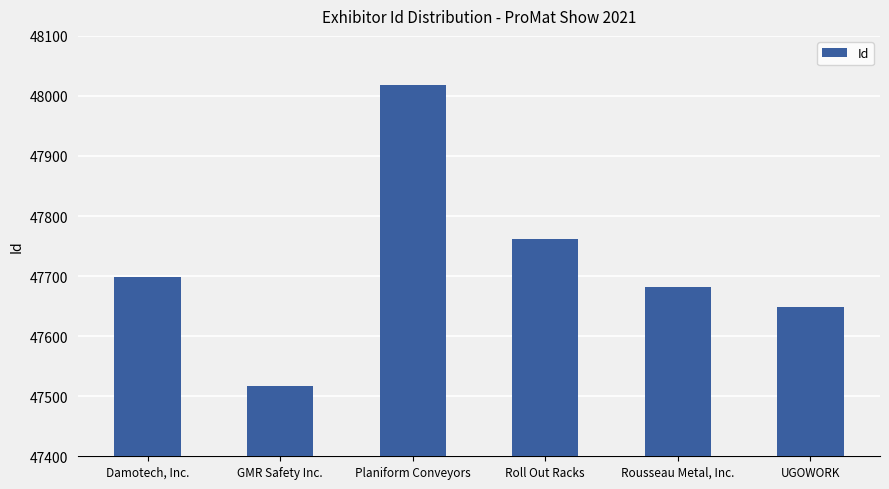

What is the sum of all values?

286326